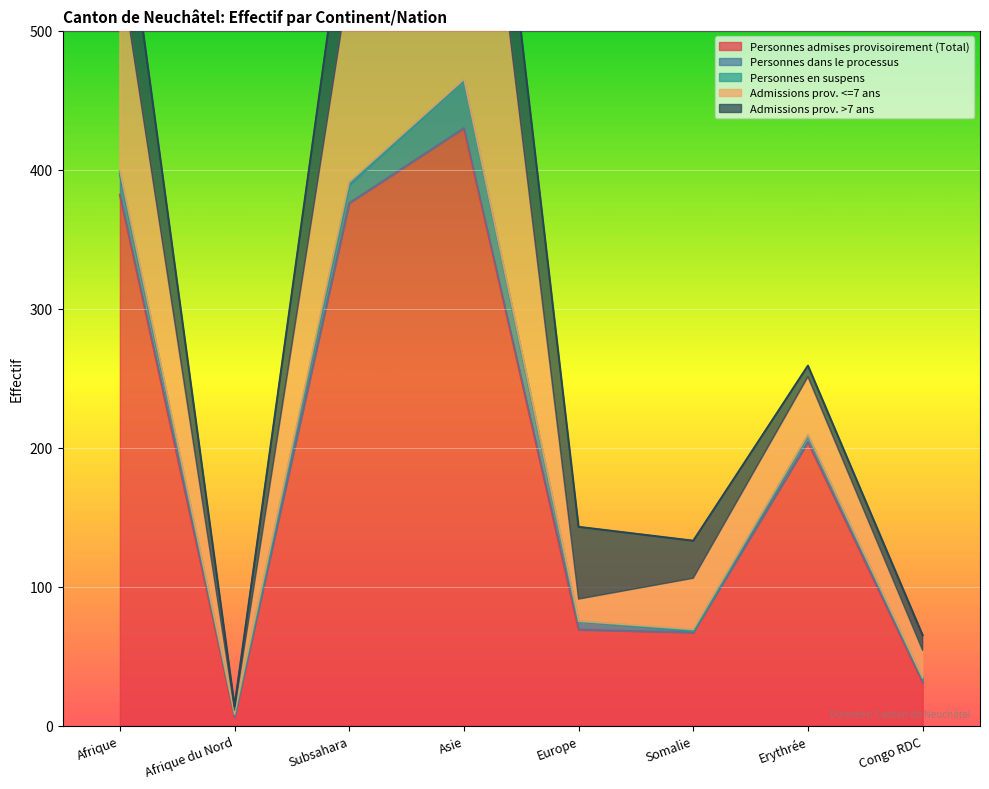

Is it true that Admissions prov. >7 ans equals 18 at Subsahara?

False